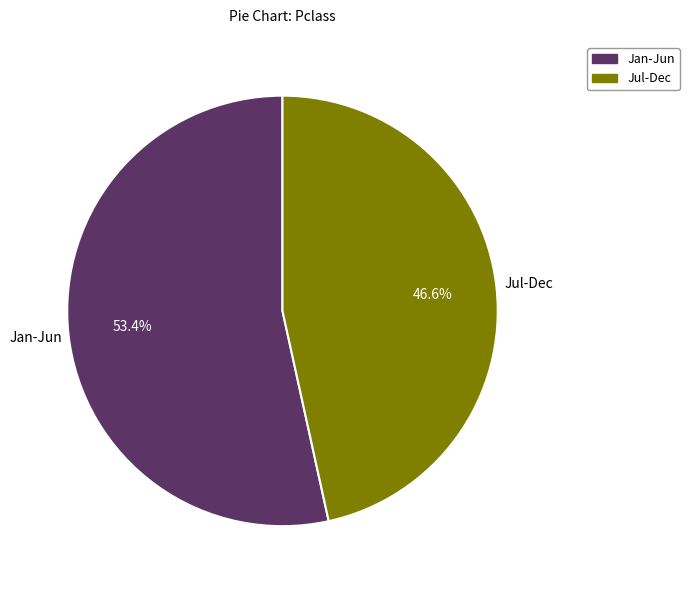

Is there any slice that represents more than half of the pie?

Yes